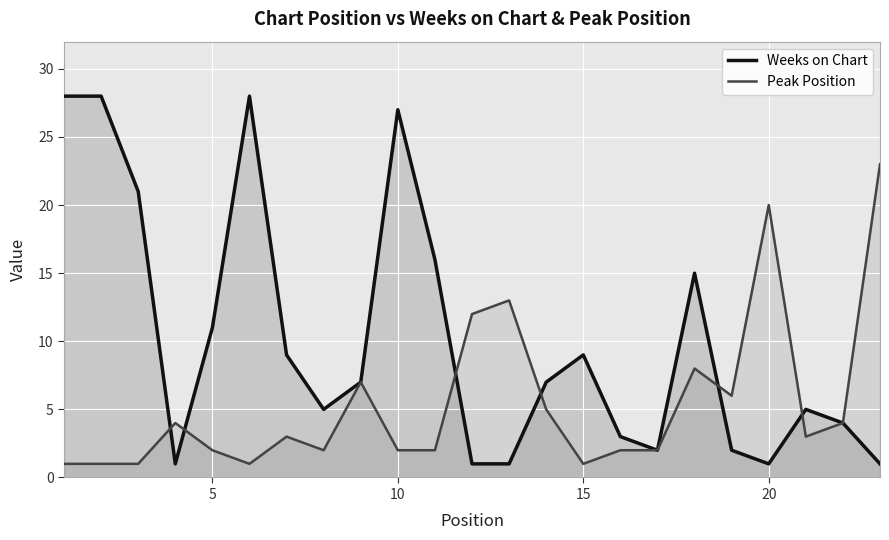

What is the smallest value displayed?

1